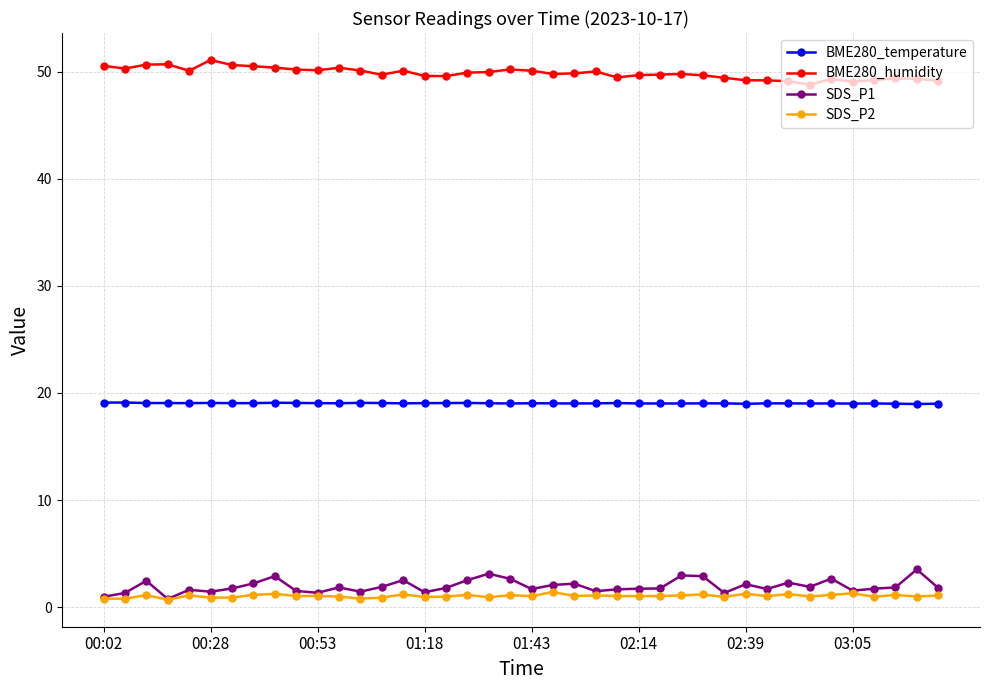

Is this an area chart (filled region under the line)?

No